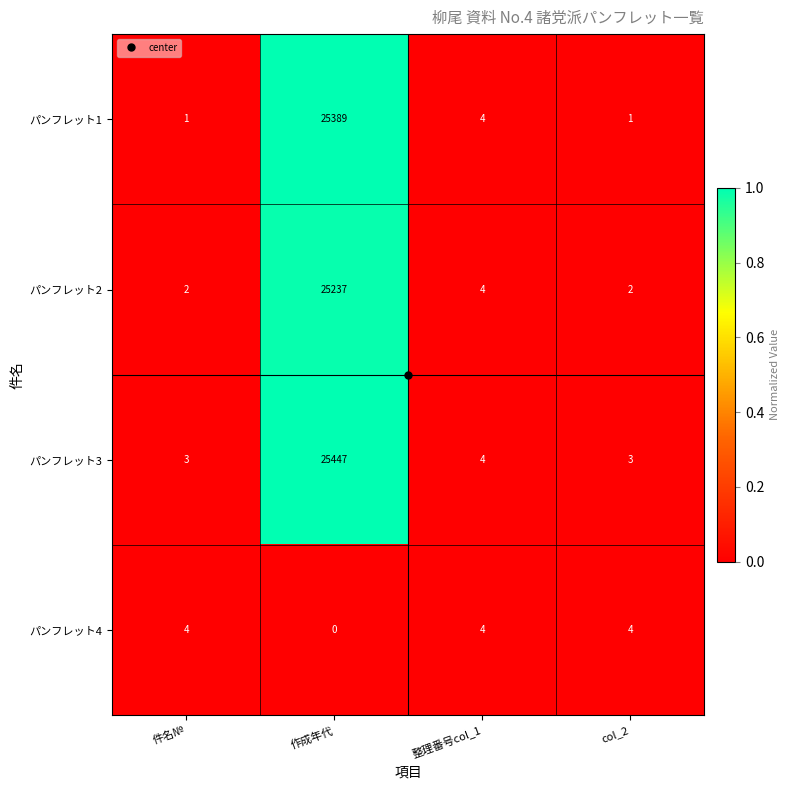

Which series has the largest range (max minus min)?

パンフレット3